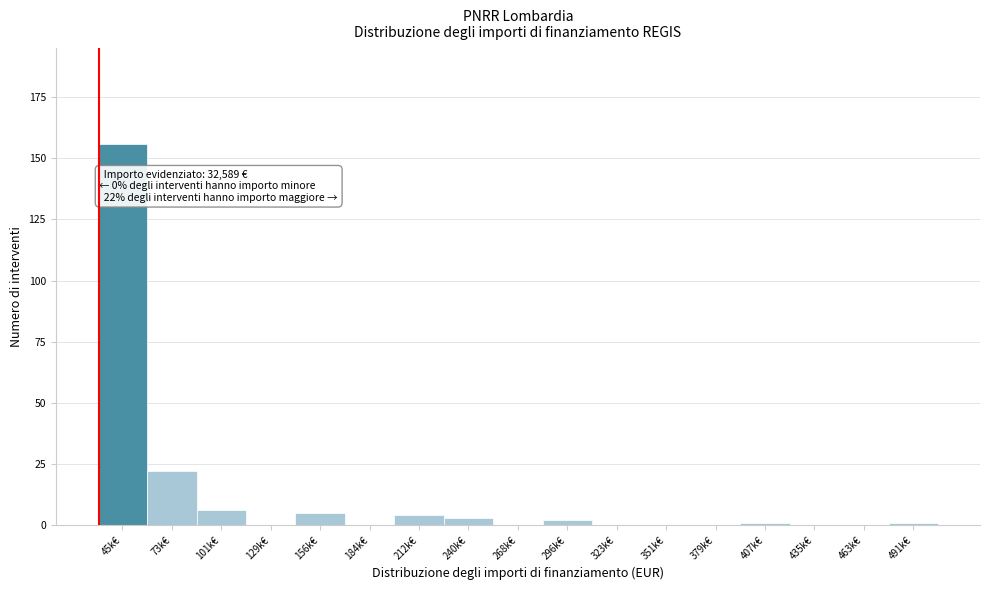

Reading left to right, what are all the values shown in this chart?

45k€=156	73k€=22	101k€=6	129k€=0	156k€=5	184k€=0	212k€=4	240k€=3	268k€=0	296k€=2	323k€=0	351k€=0	379k€=0	407k€=1	435k€=0	463k€=0	491k€=1